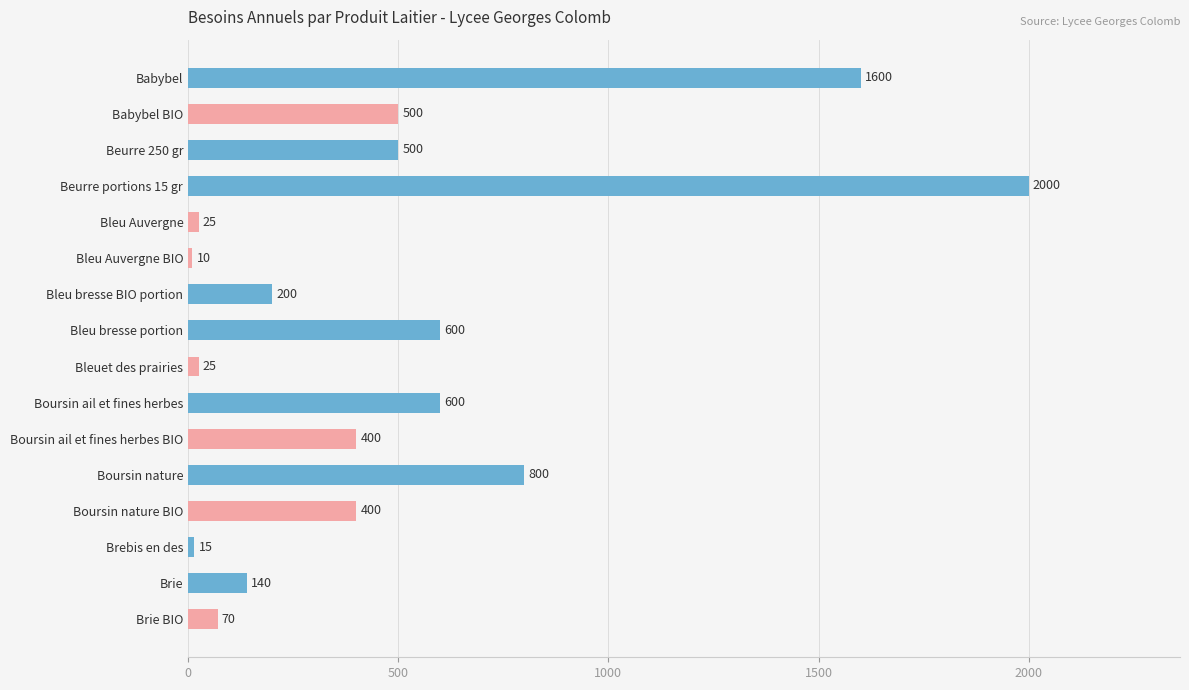

Read the value at Boursin ail et fines herbes, to the nearest 10.

600